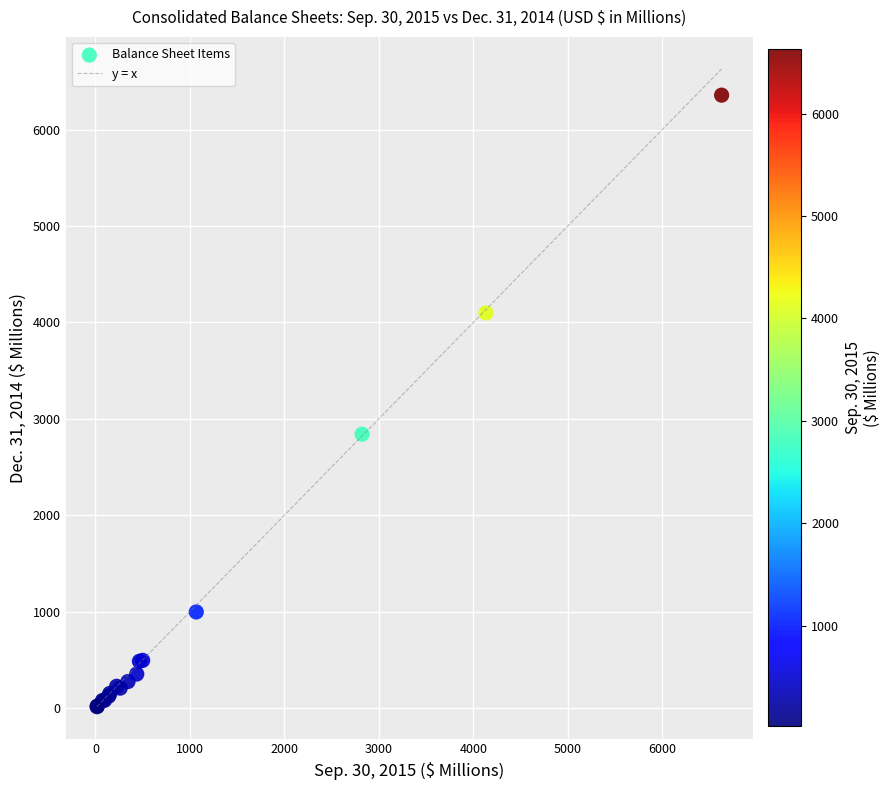

What Y value in the scatter plot is closest to 3185?

2840.7